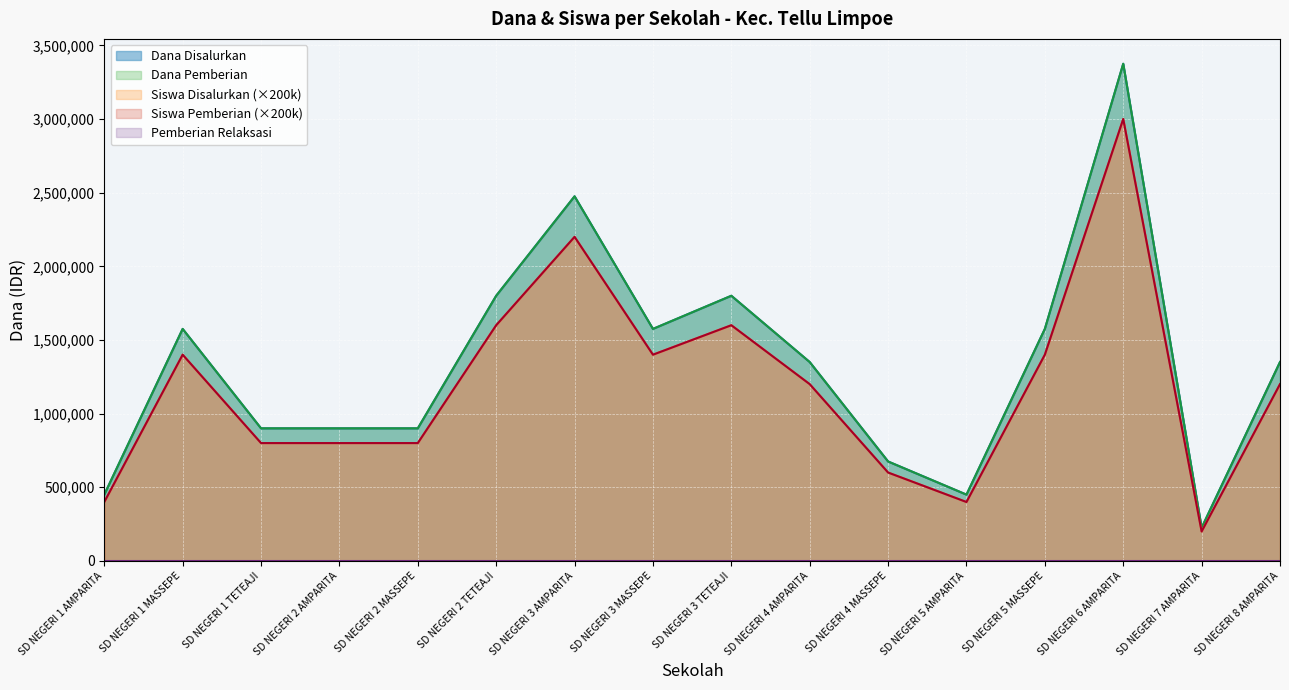

What is the highest value of the Dana Disalurkan series?

3375000